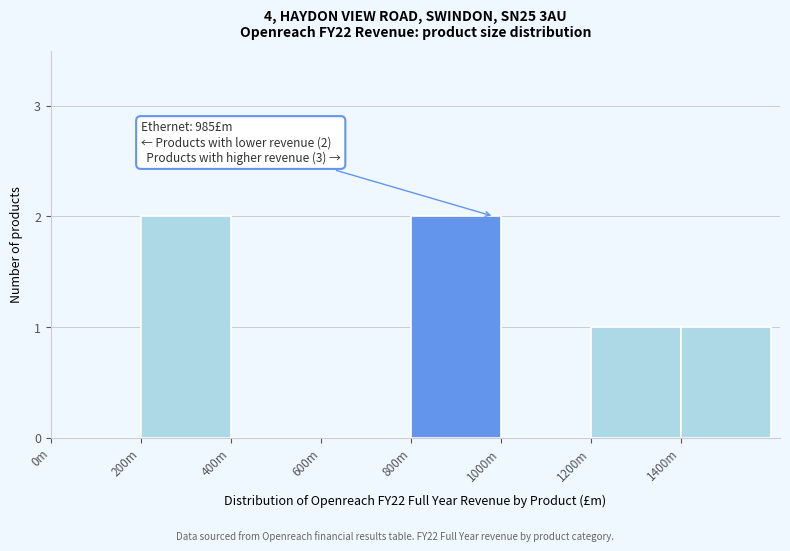

Reading right to left, list all the values displayed in this chart.

1400m=1	1200m=1	1000m=0	800m=2	600m=0	400m=0	200m=2	0m=0